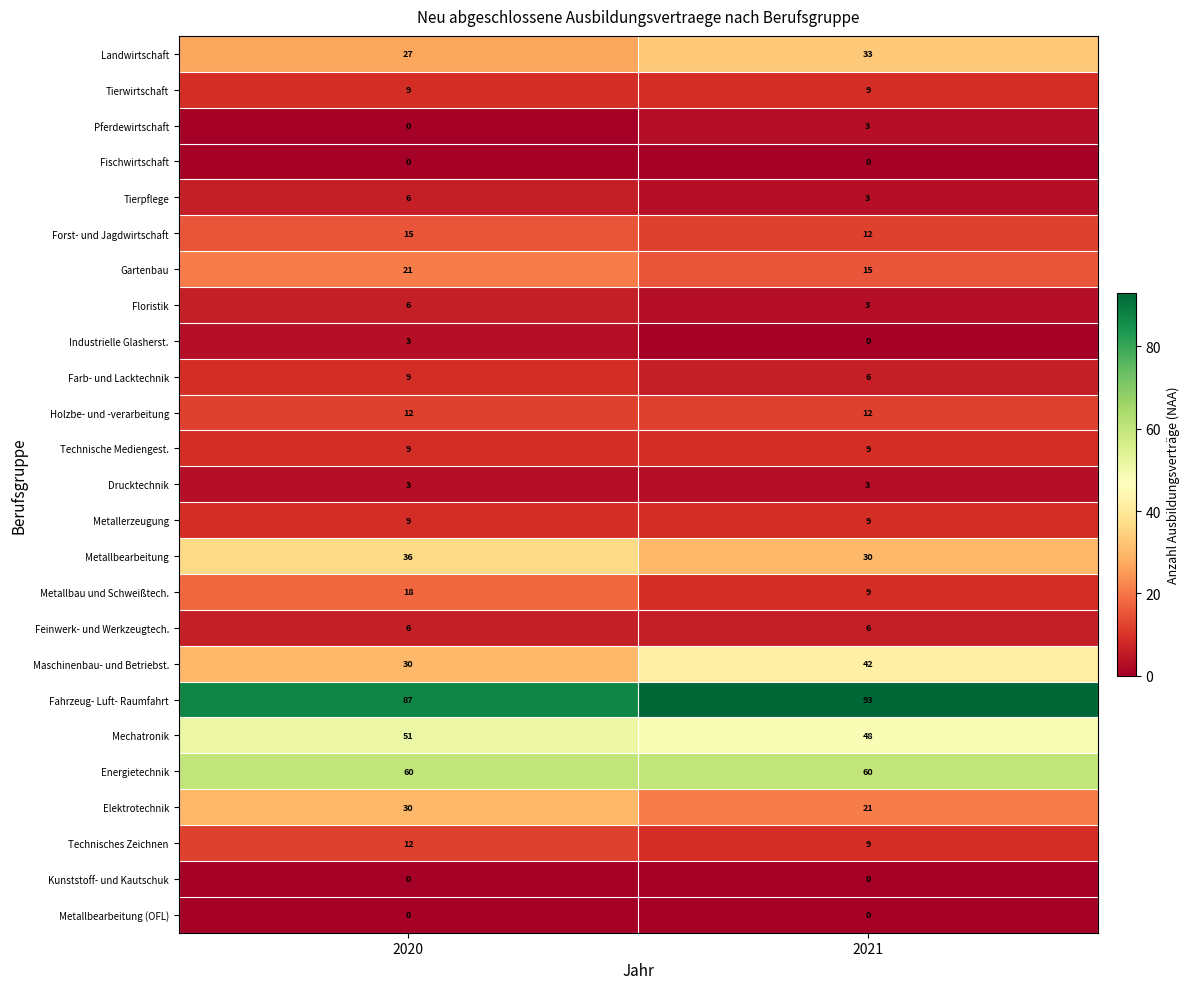

Rank the categories by Farb- und Lacktechnik value from lowest to highest.

2021, 2020